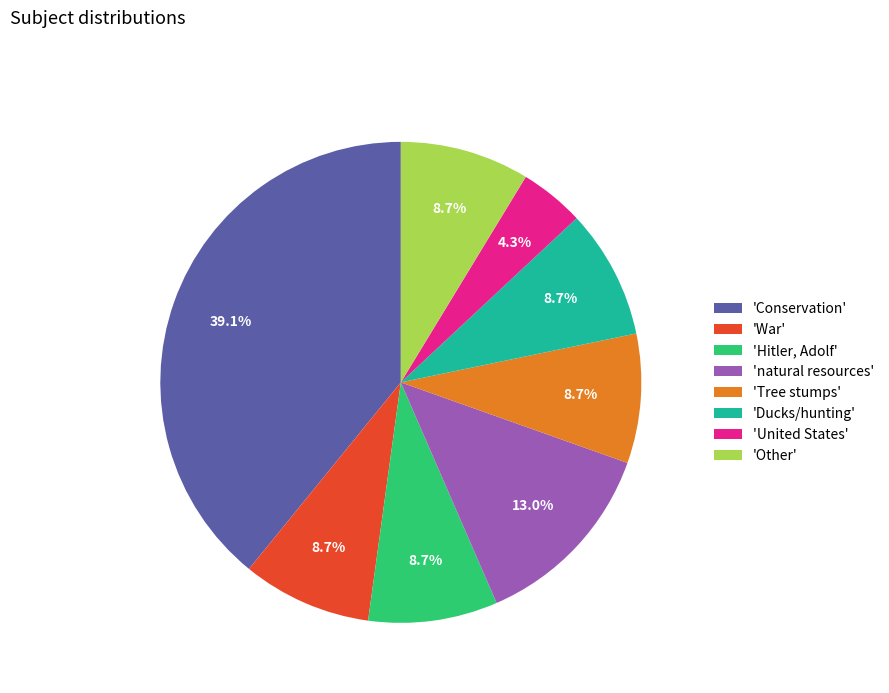

What is the smallest slice in the pie chart?

'United States'